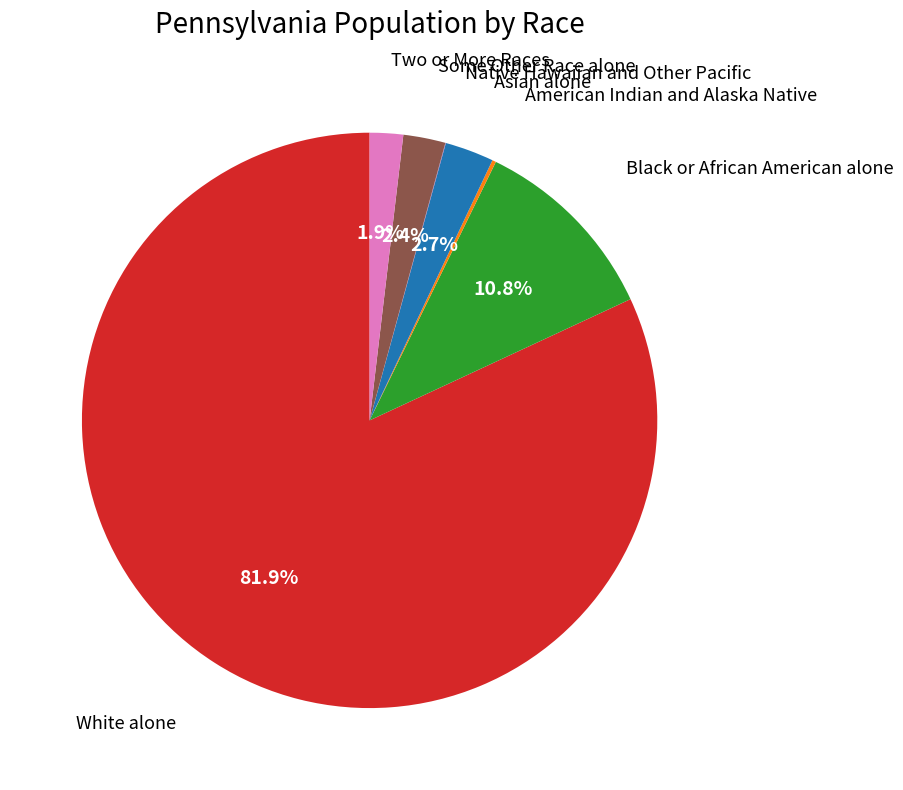

Is there any slice that represents more than half of the pie?

Yes